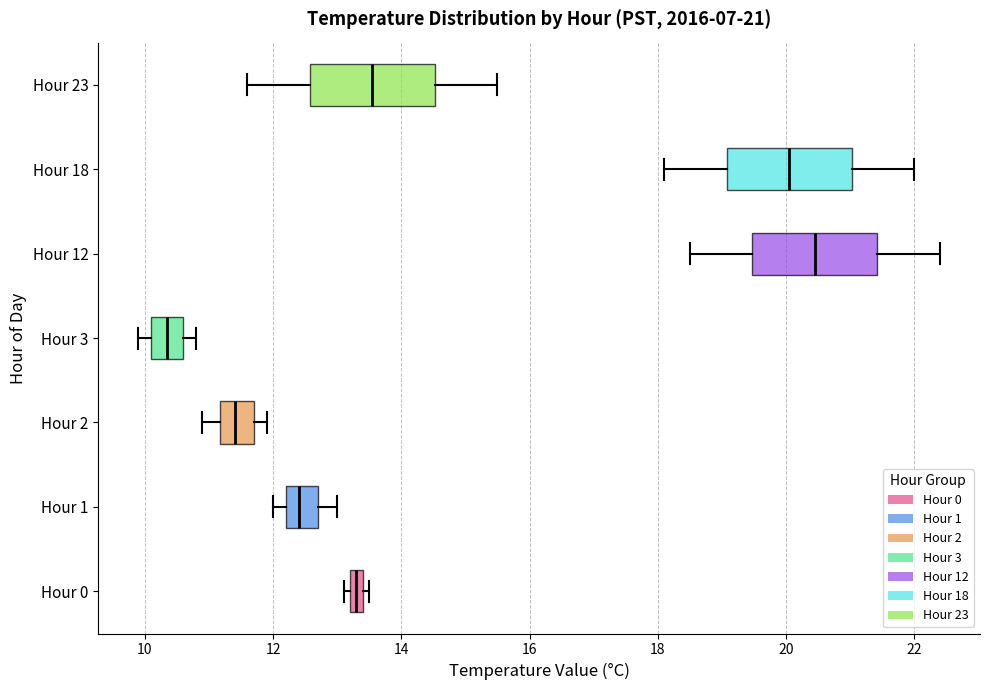

Which box's median line is the furthest to the left?

Hour 3